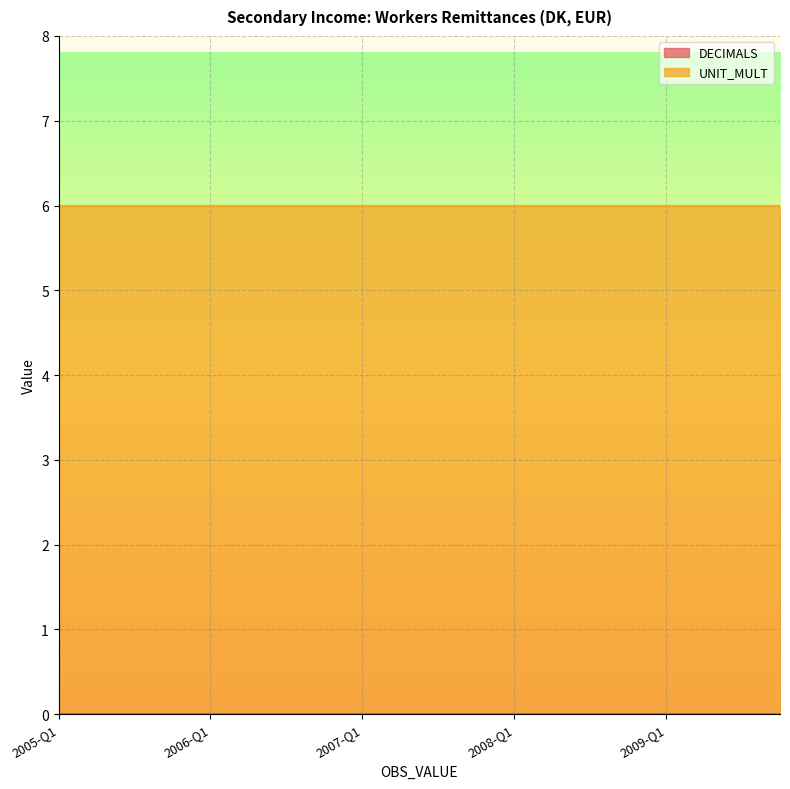

How many lines are shown in the chart?

2